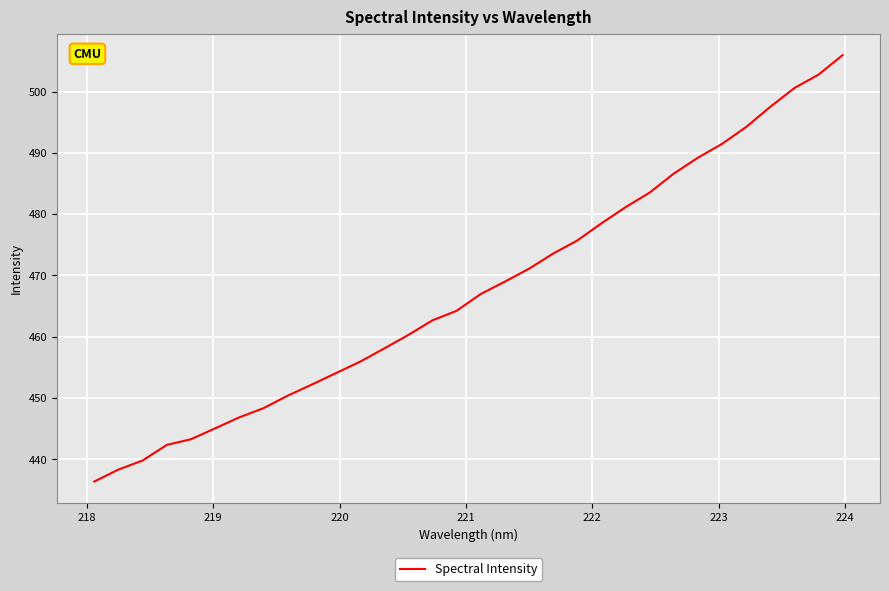

How many lines are shown in the chart?

1